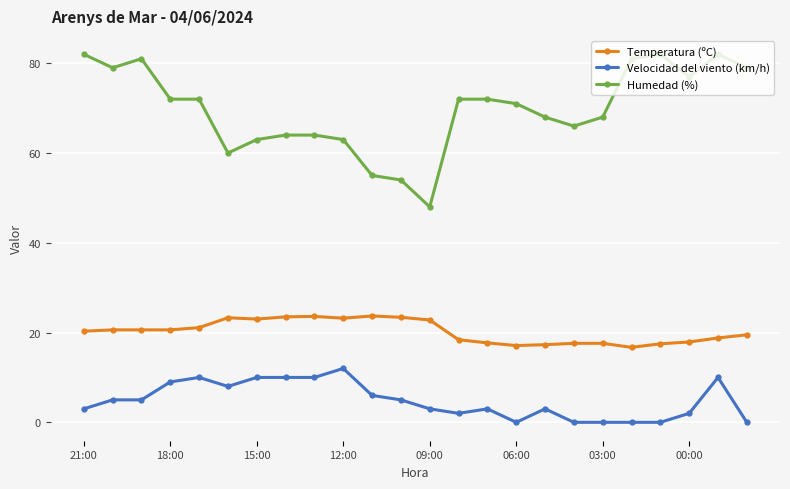

Count the number of data series in this chart.

3